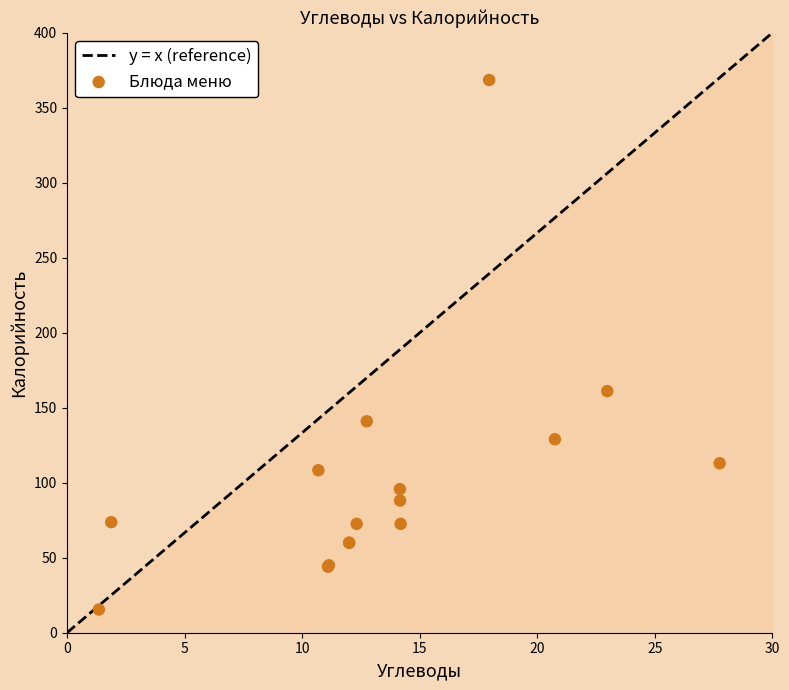

What Y value in the scatter plot is closest to 192?

161.1